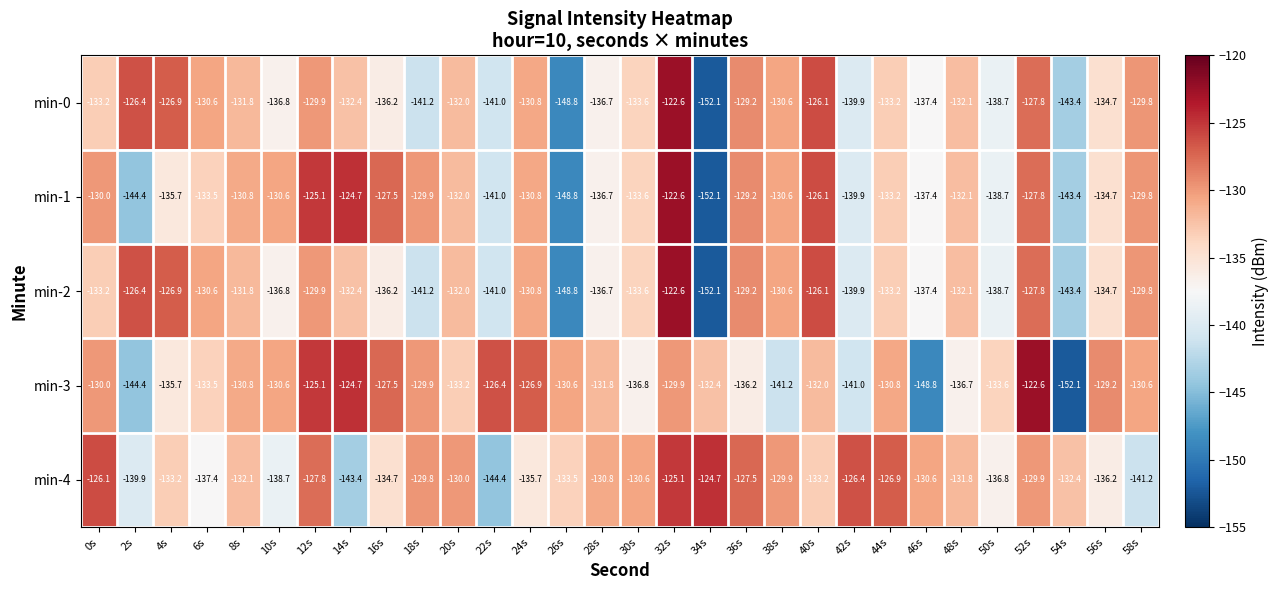

What is the average value of the min-3 series?

-133.2